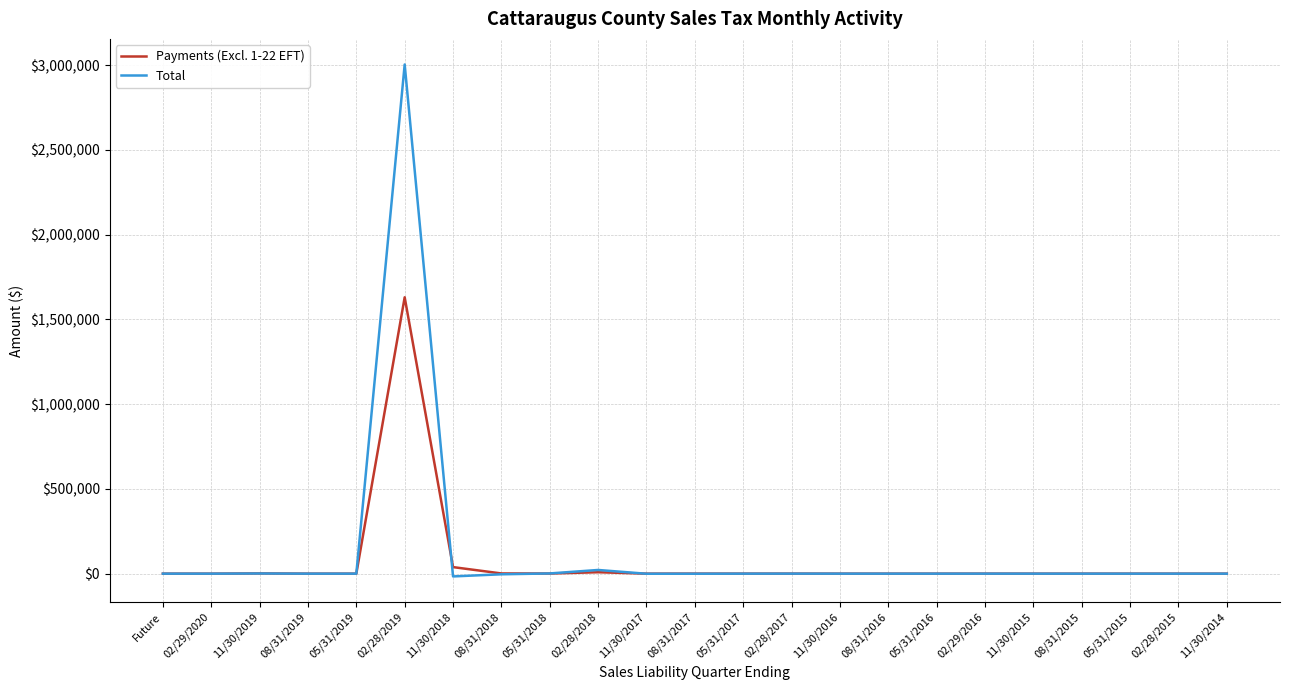

What is the total value across all series at 05/31/2017?

151.2